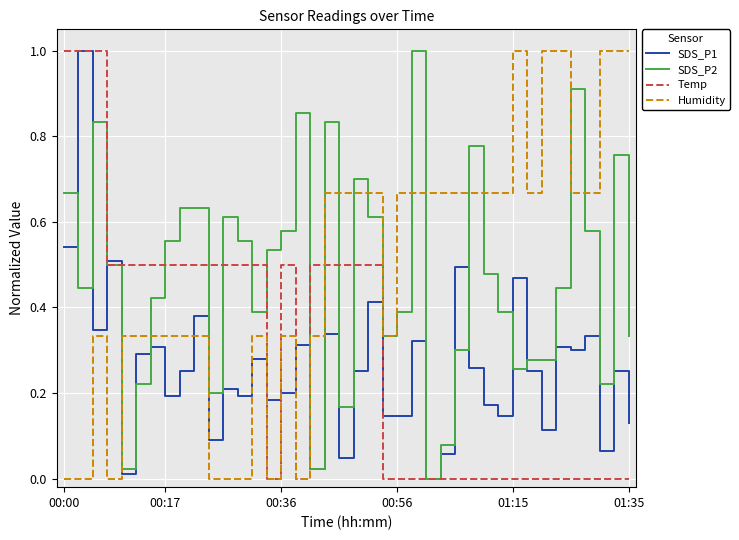

What is the highest value of the Humidity series?

1.0